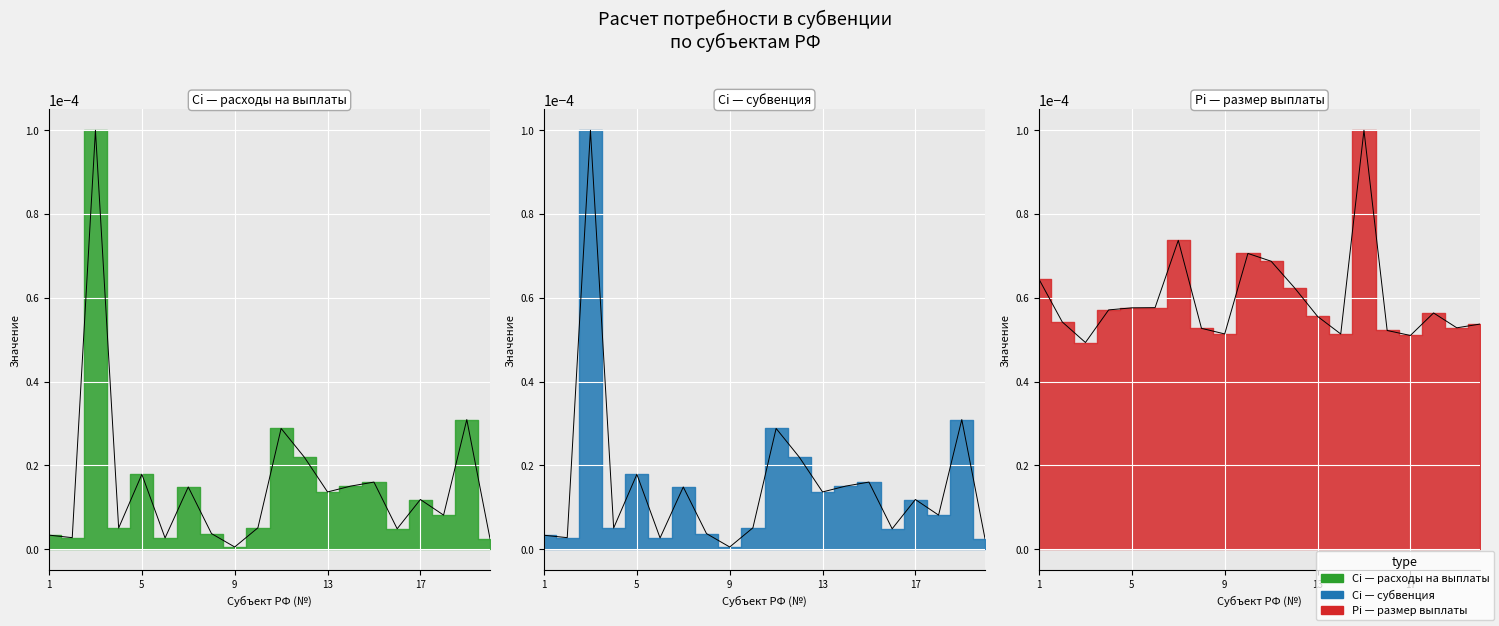

At how many categories does at least one series exceed 0?

20